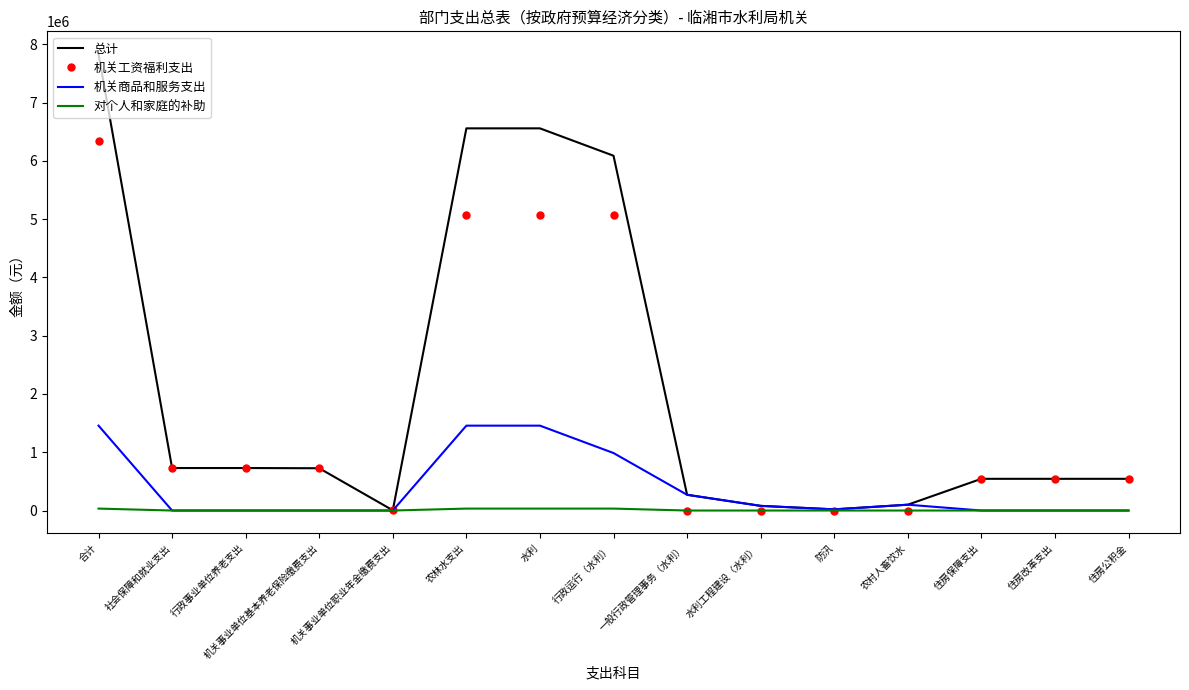

Which label corresponds to the largest value in the chart?

合计